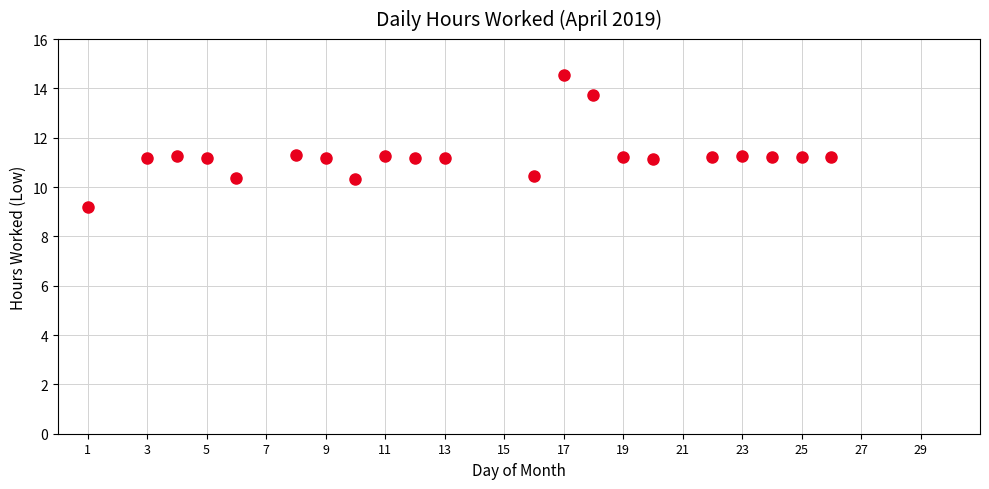

What is the range of Y values (max minus min)?

5.4